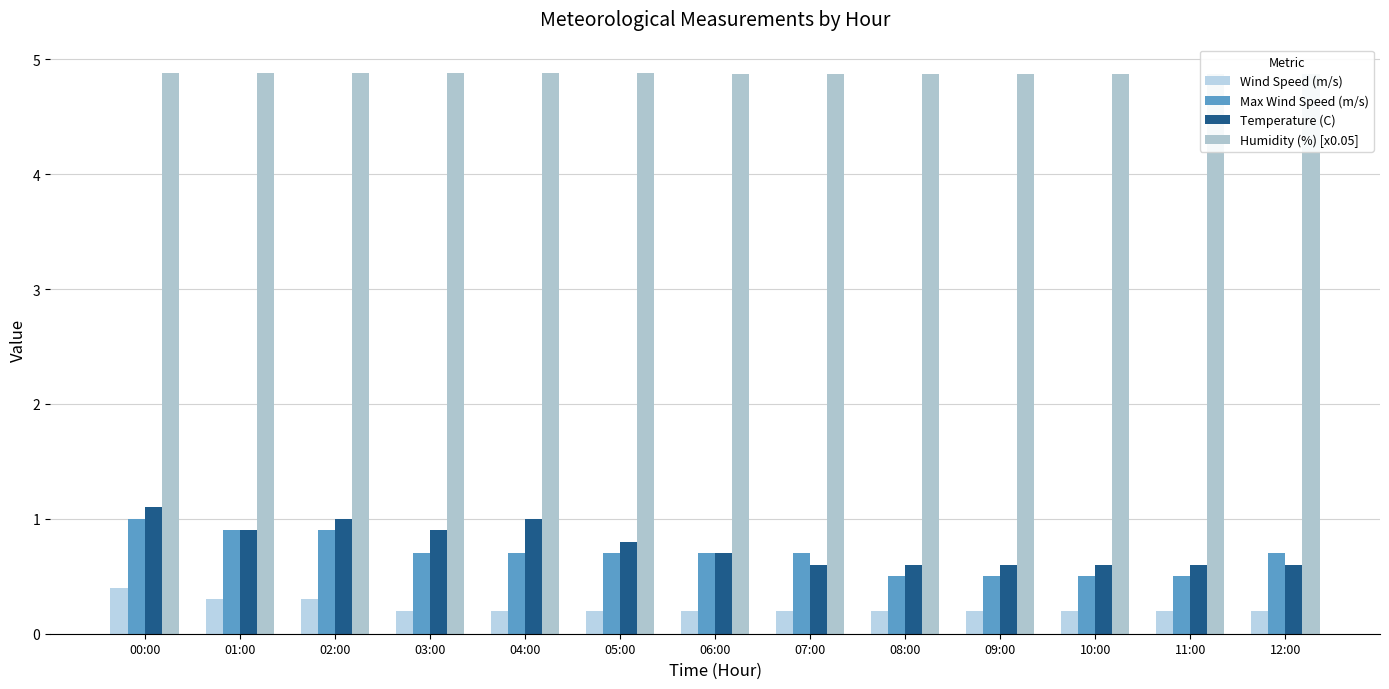

Reading left to right, what are all the values shown in this chart?

Wind Speed (m/s): 00:00=0.4	01:00=0.3	02:00=0.3	03:00=0.2	04:00=0.2	05:00=0.2	06:00=0.2	07:00=0.2	08:00=0.2	09:00=0.2	10:00=0.2	11:00=0.2	12:00=0.2
Max Wind Speed (m/s): 00:00=1.0	01:00=0.9	02:00=0.9	03:00=0.7	04:00=0.7	05:00=0.7	06:00=0.7	07:00=0.7	08:00=0.5	09:00=0.5	10:00=0.5	11:00=0.5	12:00=0.7
Temperature (C): 00:00=1.1	01:00=0.9	02:00=1.0	03:00=0.9	04:00=1.0	05:00=0.8	06:00=0.7	07:00=0.6	08:00=0.6	09:00=0.6	10:00=0.6	11:00=0.6	12:00=0.6
Humidity (%) [x0.05]: 00:00=4.9	01:00=4.9	02:00=4.9	03:00=4.9	04:00=4.9	05:00=4.9	06:00=4.9	07:00=4.9	08:00=4.9	09:00=4.9	10:00=4.9	11:00=4.9	12:00=4.9